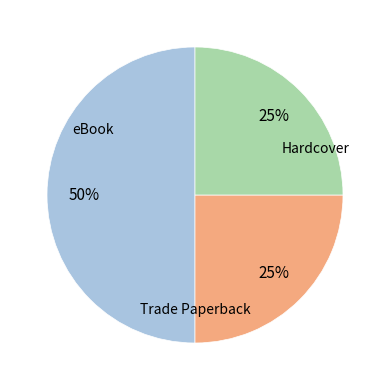

To the nearest percent, what is the difference between the largest and smallest slice percentages?

25%